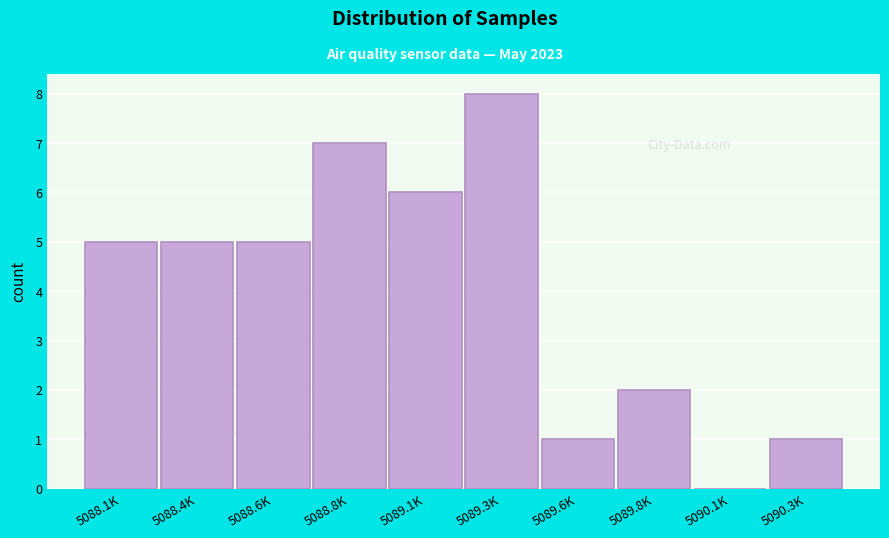

Reading left to right, transcribe all the data shown in this chart.

5088.1K=5	5088.4K=5	5088.6K=5	5088.8K=7	5089.1K=6	5089.3K=8	5089.6K=1	5089.8K=2	5090.1K=0	5090.3K=1